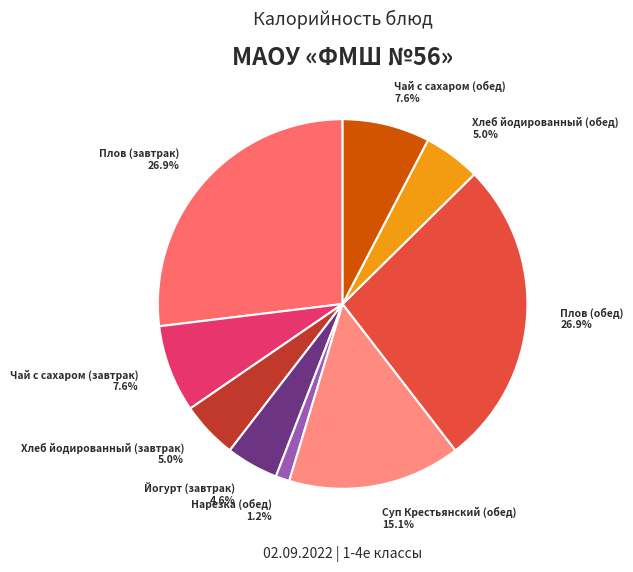

Which has a higher value, Чай с сахаром (завтрак) or Нарезка (обед)?

Чай с сахаром (завтрак)